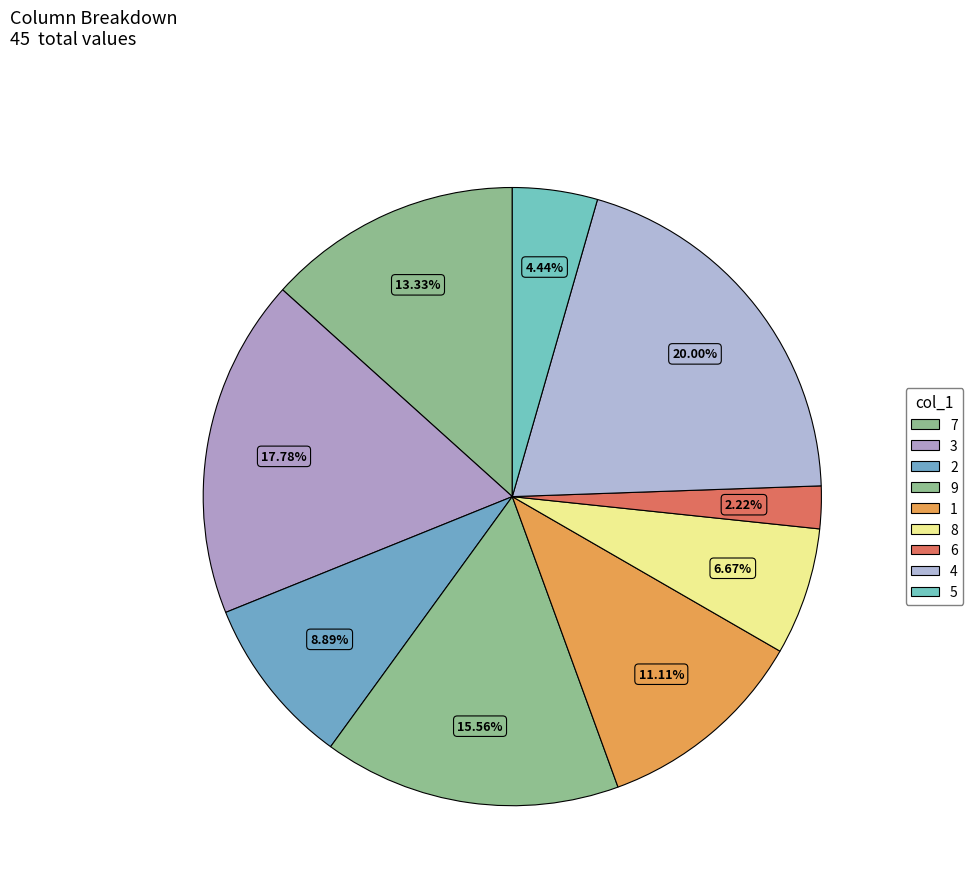

Combined, do 3 and 4 account for over 50%?

No